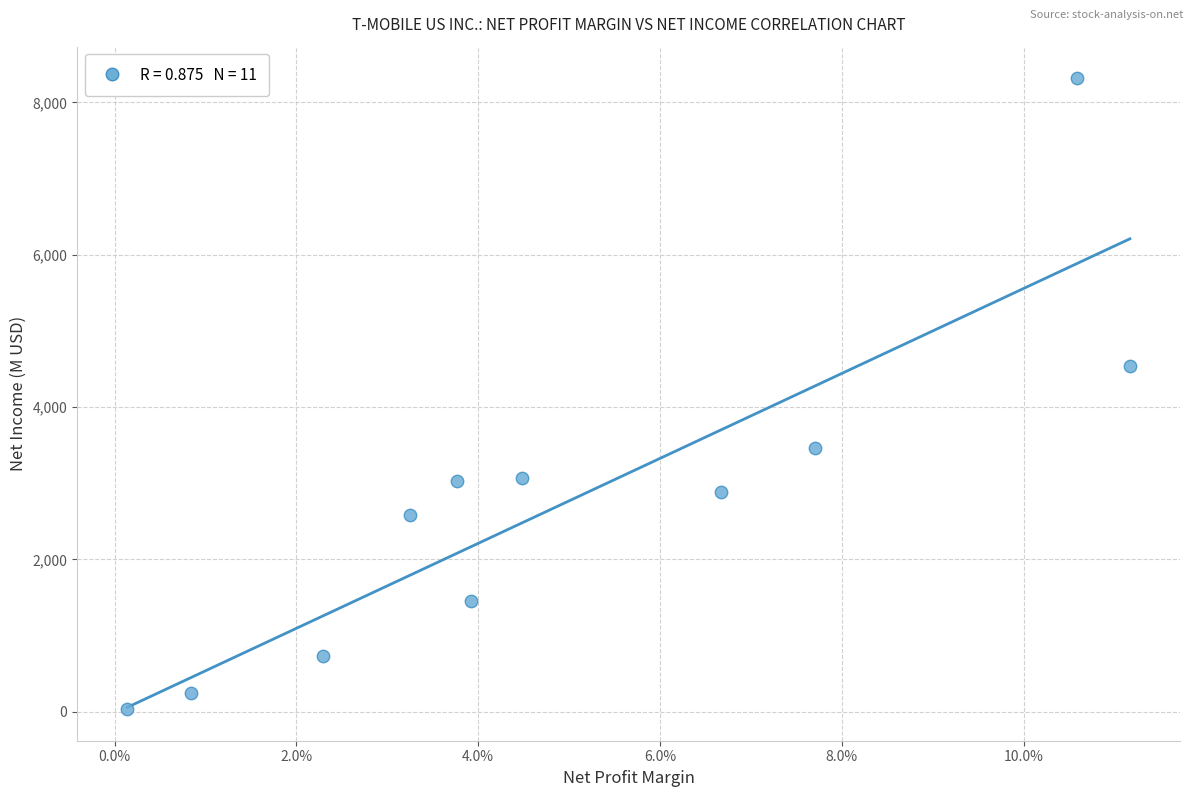

What Y value in the scatter plot is closest to 4176?

4536